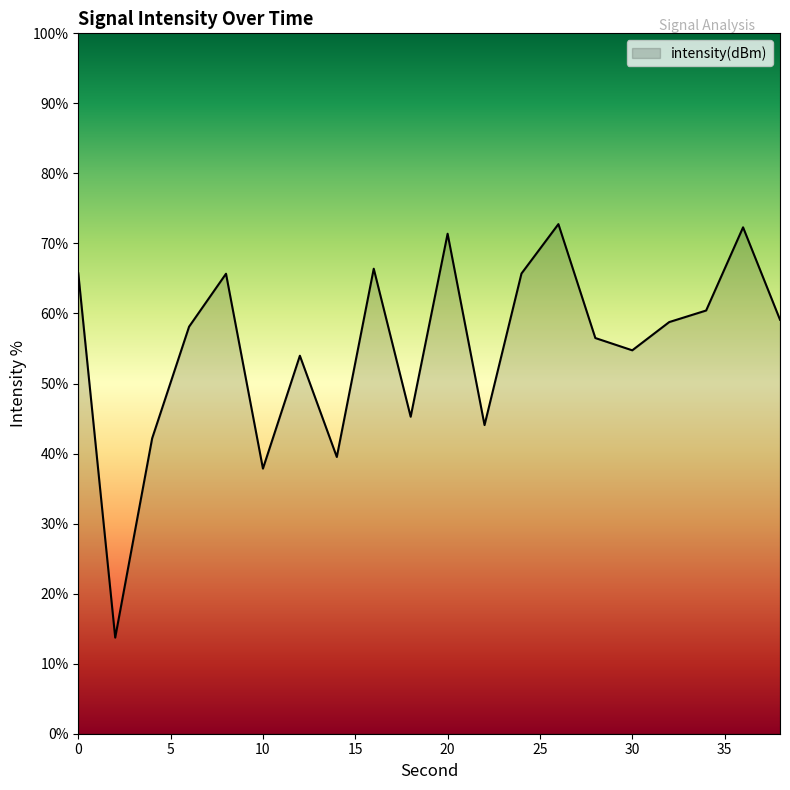

What is the minimum value shown in the chart?

13.7